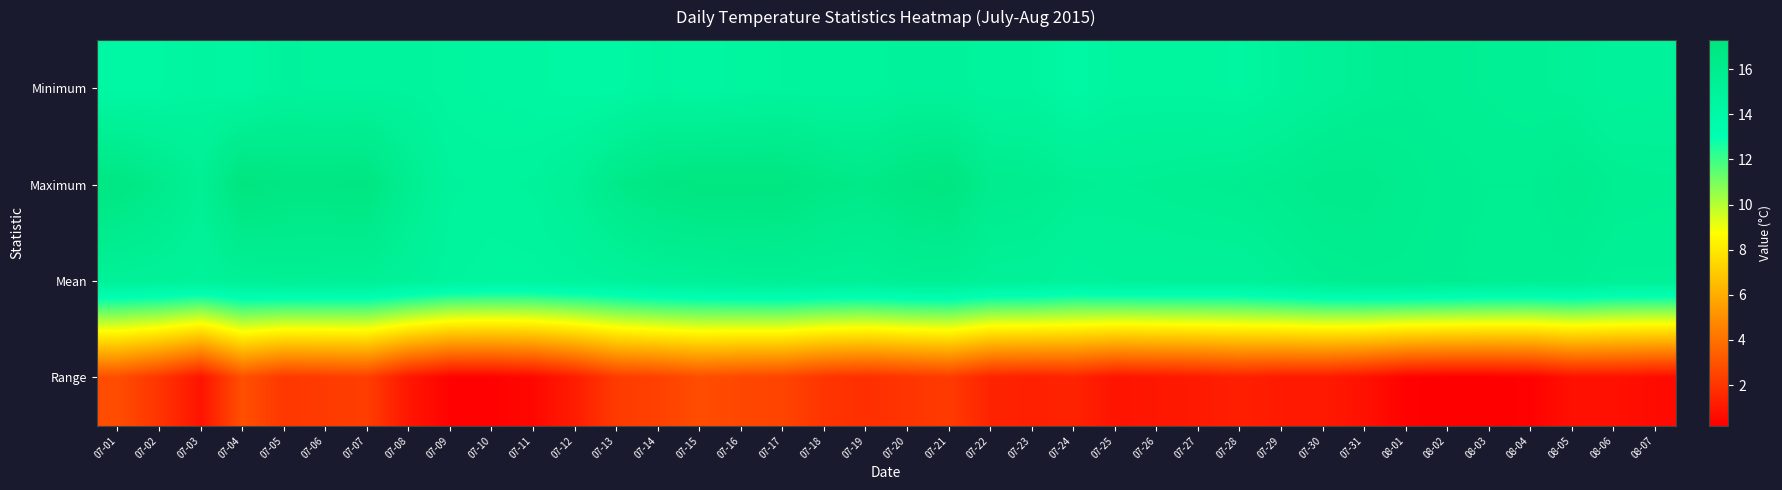

Rank the series by their maximum value, from lowest to highest.

Range, Minimum, Mean, Maximum